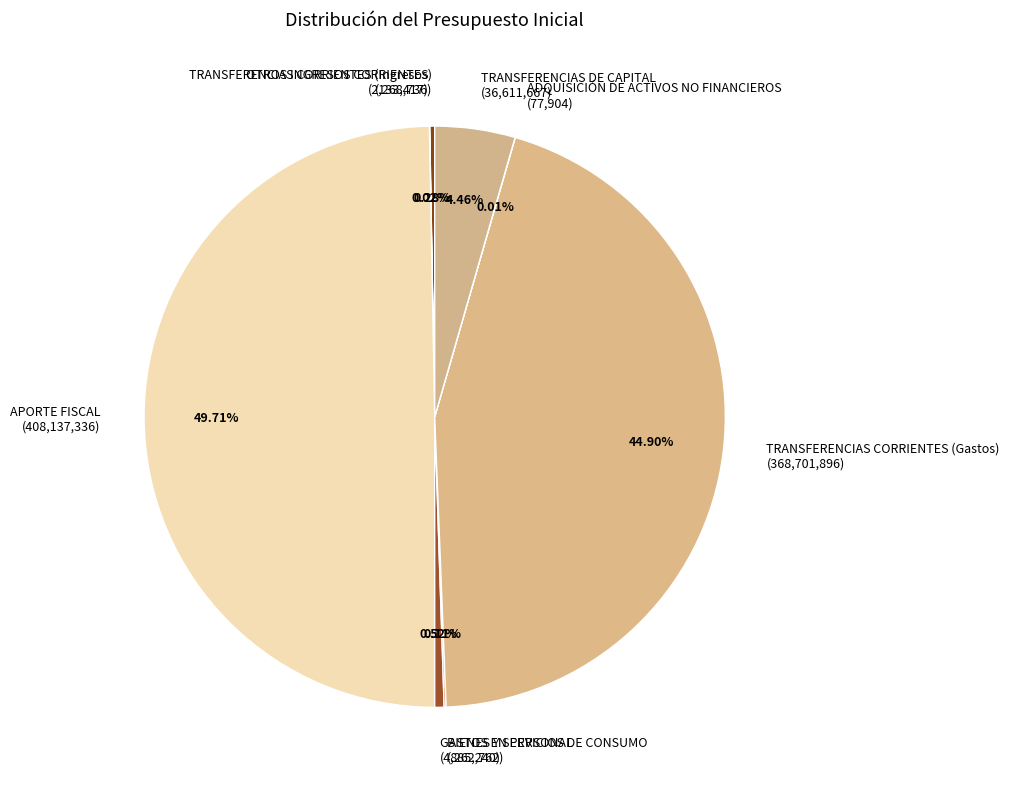

To the nearest percent, what is the combined percentage of TRANSFERENCIAS CORRIENTES (Gastos) and TRANSFERENCIAS DE CAPITAL?

49%